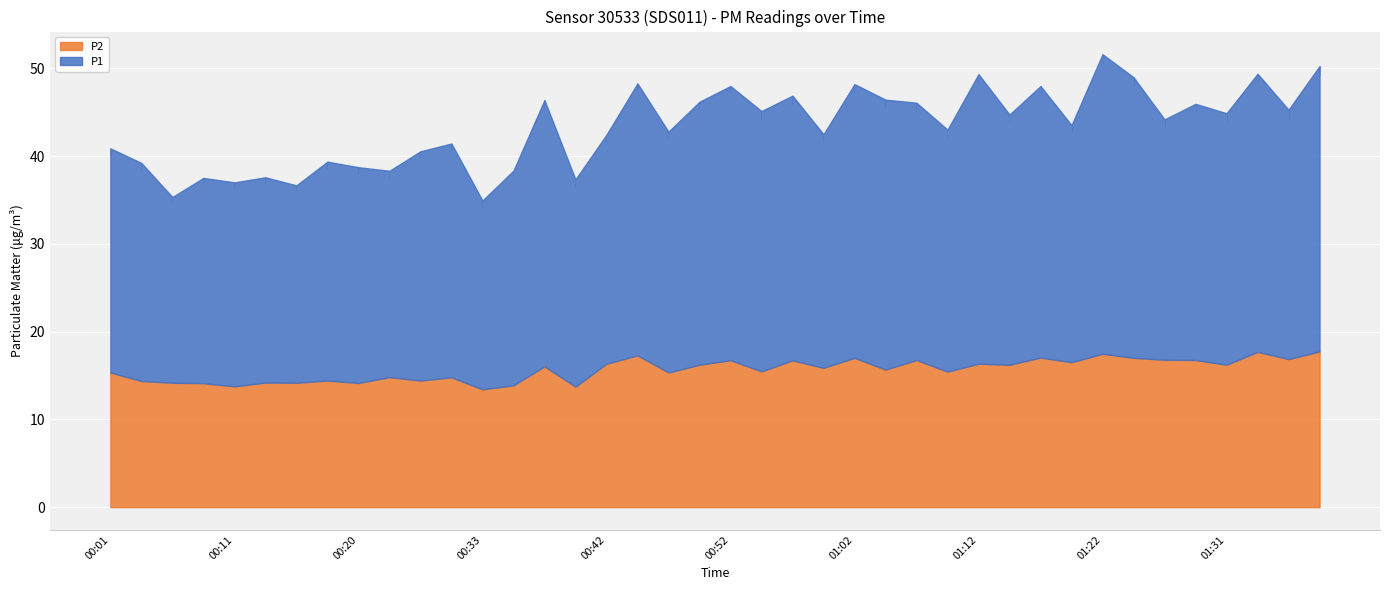

Which series has the largest total across all categories?

P1